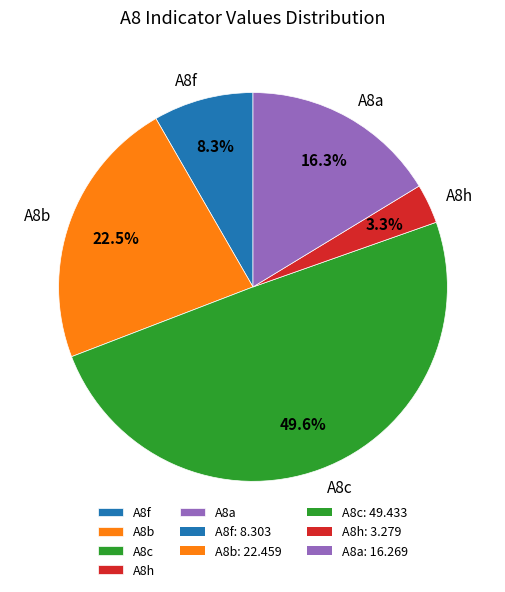

Does A8b account for over 50% of the chart?

No